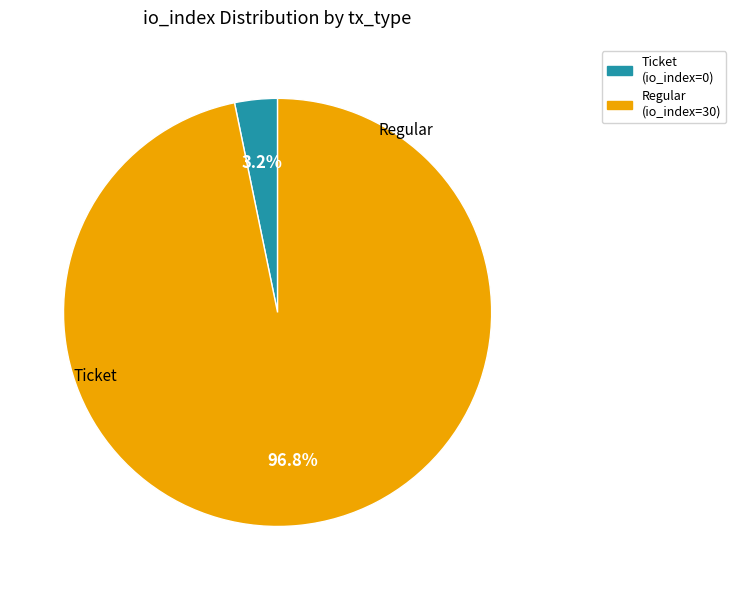

How many segments does this pie chart have?

2